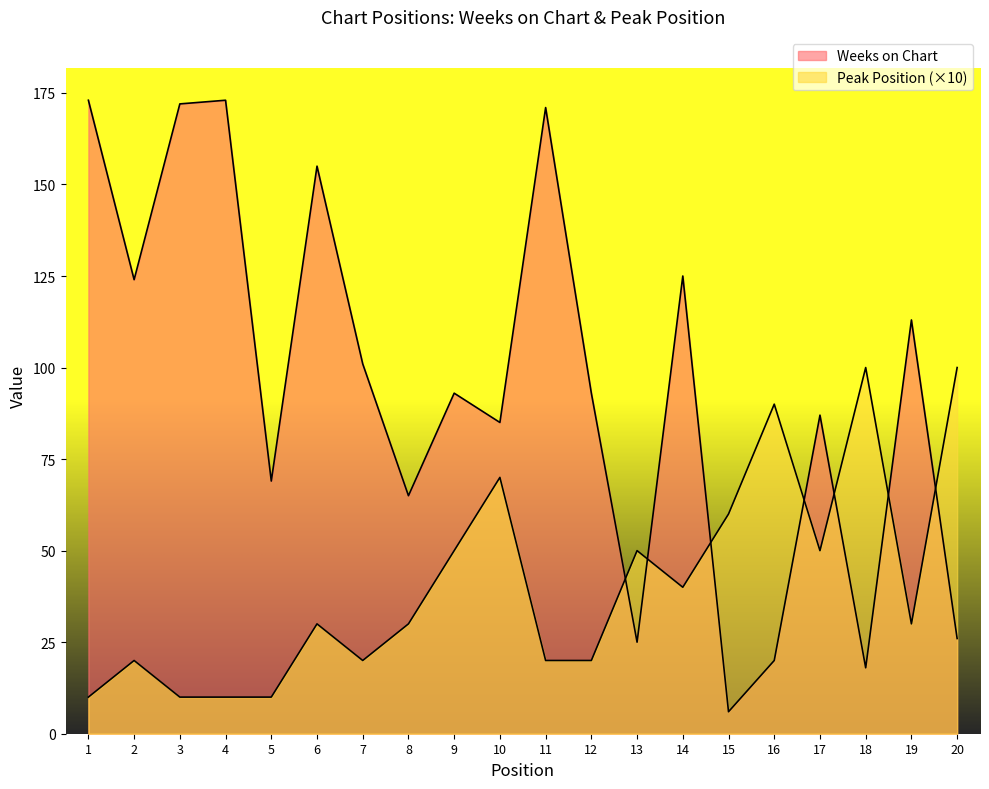

How many data points in Peak Position are above 30?

9